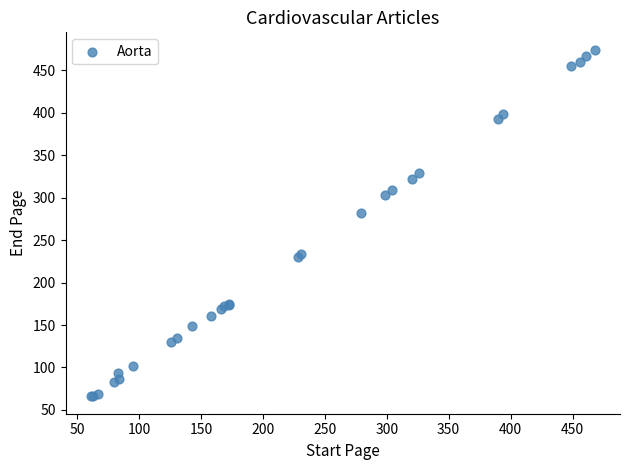

What Y value in the scatter plot is closest to 270?

282